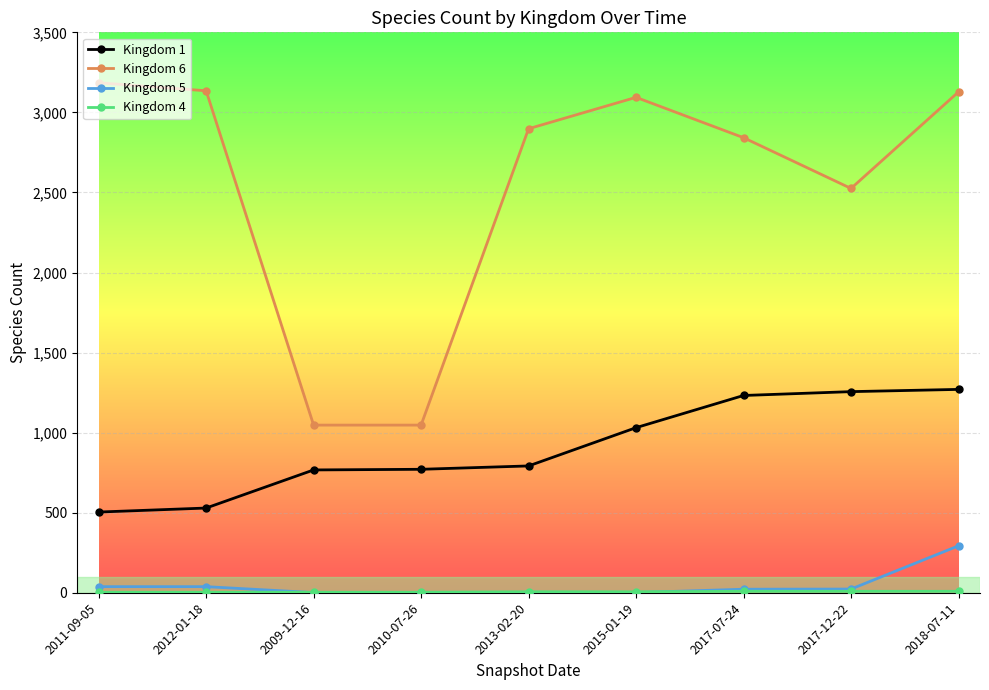

The value of Kingdom 6 at 2017-07-24 is 2842. True or false?

True